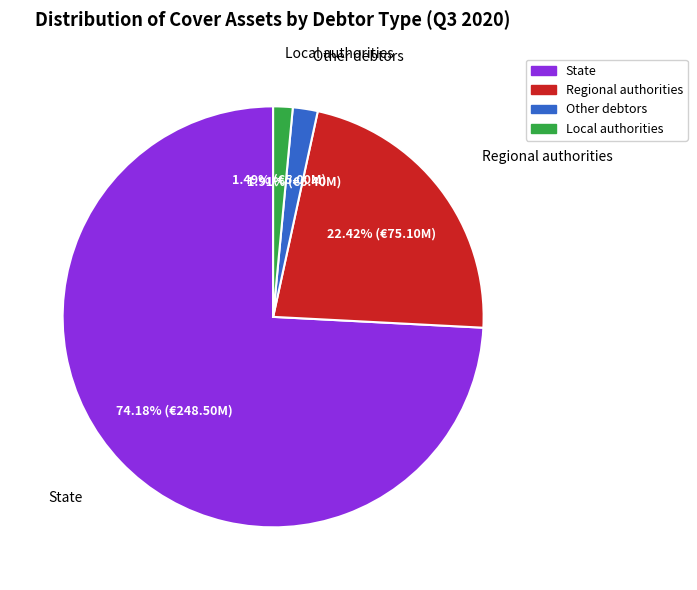

True or false: Other debtors accounts for 13% of the total.

False